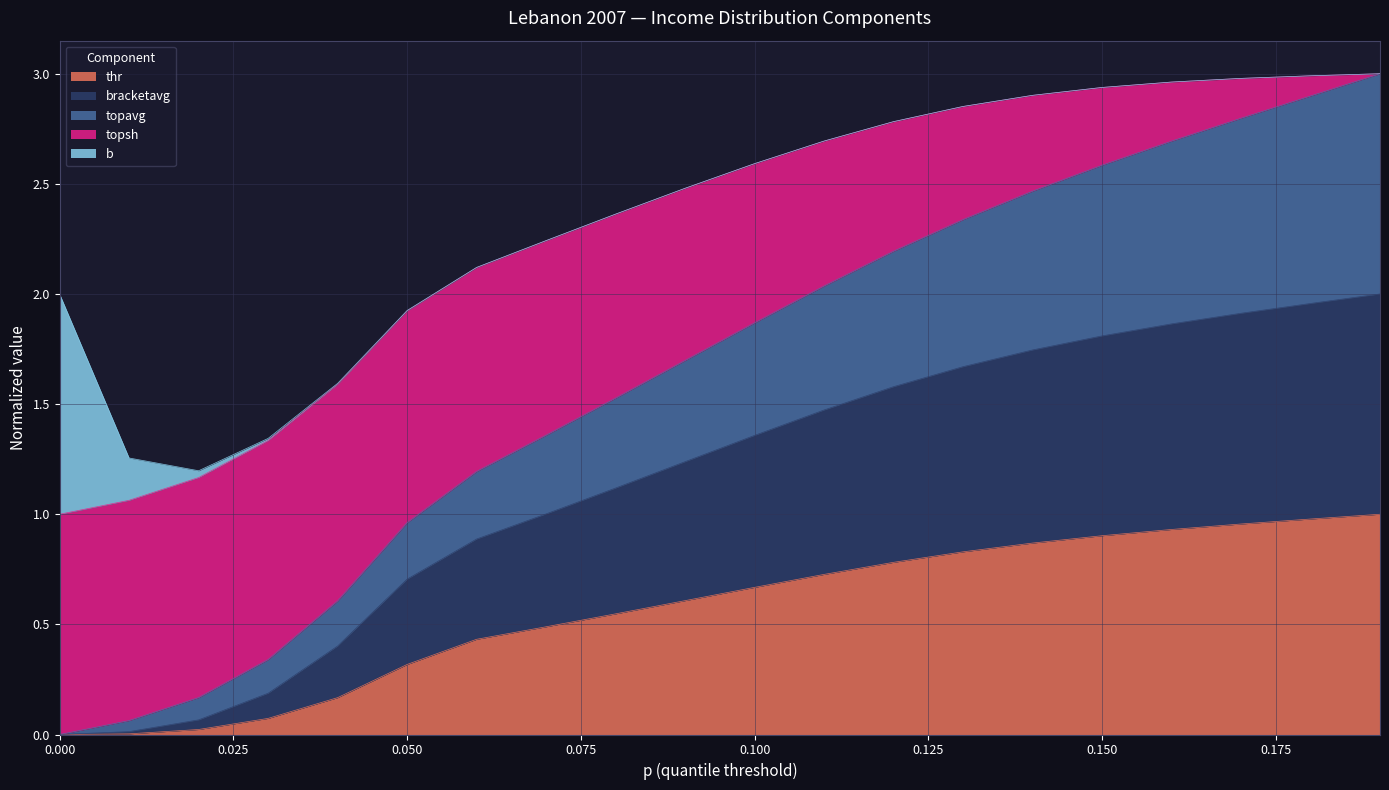

What is the value of the thr point at the 6th from the left?

0.3